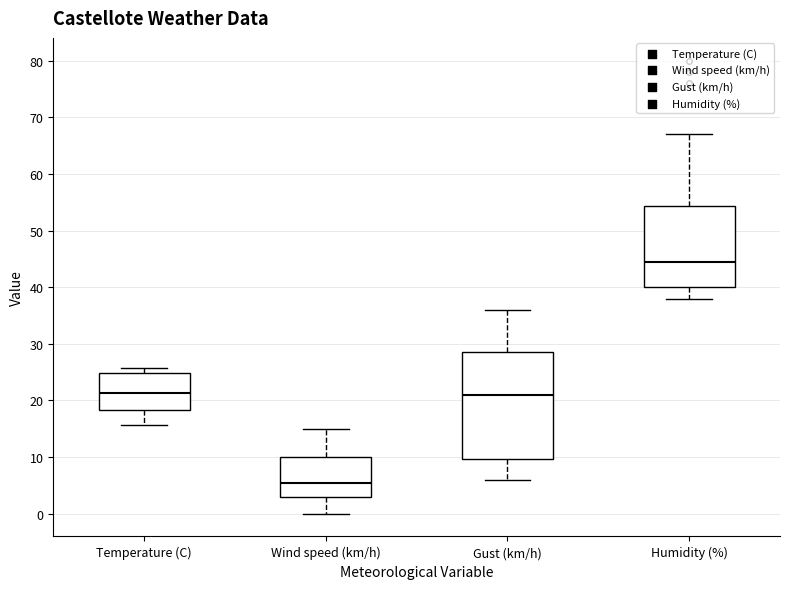

Reading left to right, read every box against the y-axis: the position of its median line, the range the box covers, and the ends of its whiskers. The values are not printed on the chart, so give them approximately, as read against the axis.

Temperature (C): median 21, box 18 to 25, whiskers 16 to 26
Wind speed (km/h): median 6, box 3 to 10, whiskers 0 to 15
Gust (km/h): median 21, box 10 to 29, whiskers 6 to 36
Humidity (%): median 45, box 40 to 54, whiskers 38 to 67